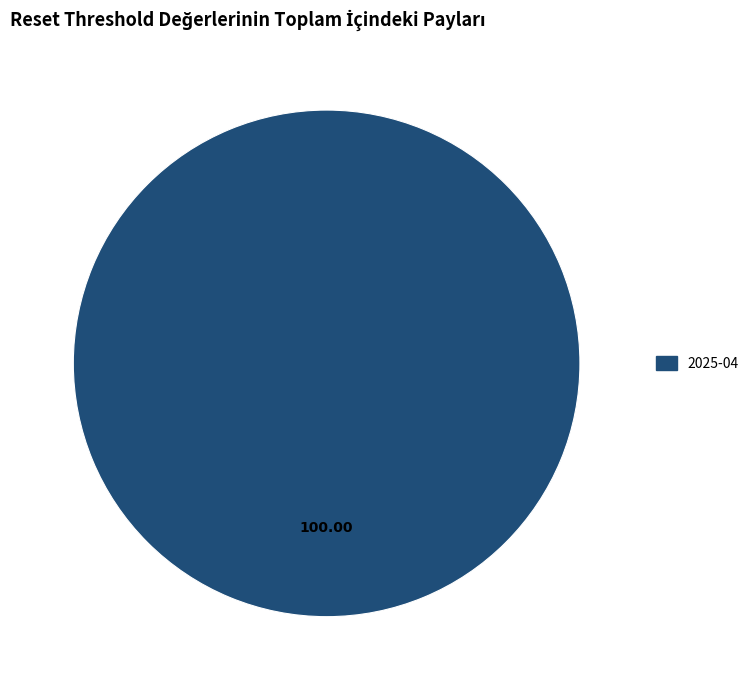

Does 2025-04 account for over 50% of the chart?

Yes